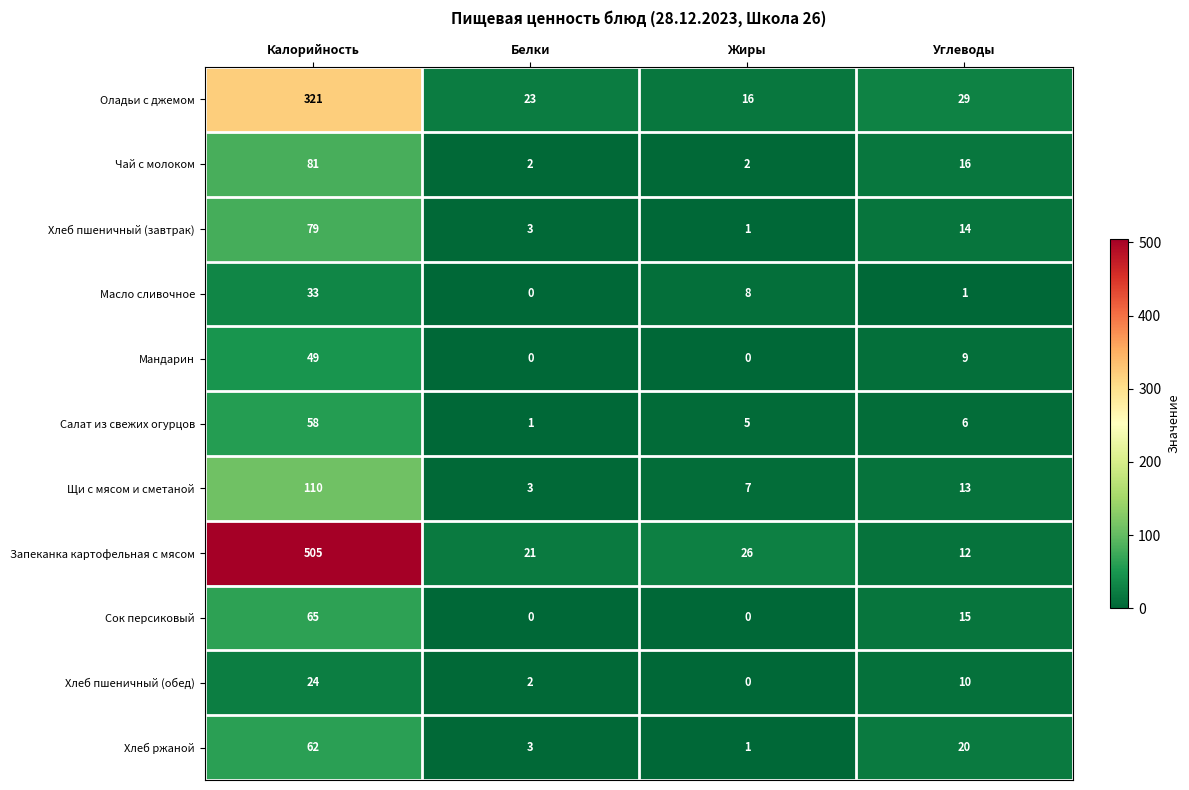

What is the sum of all Мандарин values?

58